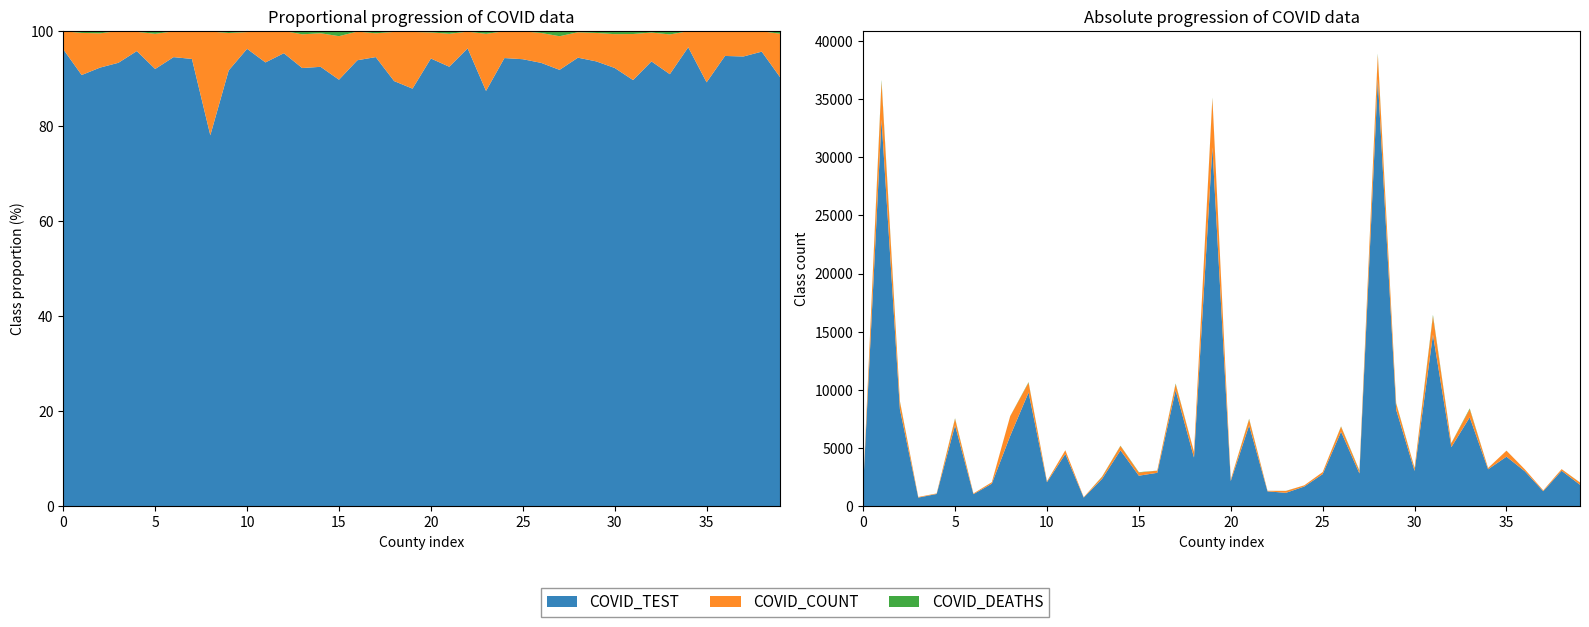

Reading right to left, extract all data points from this chart.

COVID_TEST: Jennings=1854	Jefferson=3059	Jay=1304	Jasper=3013	Jackson=4269	Huntington=3185	Howard=7650	Henry=5088	Hendricks=14750	Harrison=3046	Hancock=8292	Hamilton=36711	Greene=2828	Grant=6412	Gibson=2771	Fulton=1705	Franklin=1164	Fountain=1291	Floyd=6958	Fayette=2180	Elkhart=30854	Dubois=4193	Delaware=9974	De Kalb=2882	Decatur=2635	Dearborn=4818	Daviess=2365	Crawford=754	Clinton=4502	Clay=2078	Clark=9786	Cass=6053	Carroll=1952	Brown=1048	Boone=6962	Blackford=1064	Benton=753	Bartholomew=8337	Allen=33231	Adams=1672
COVID_COUNT: Jennings=188	Jefferson=137	Jay=74	Jasper=165	Jackson=514	Huntington=111	Howard=704	Henry=330	Hendricks=1594	Harrison=235	Hancock=530	Hamilton=2082	Greene=218	Grant=432	Gibson=173	Fulton=102	Franklin=160	Fountain=47	Floyd=522	Fayette=127	Elkhart=4189	Dubois=485	Delaware=528	De Kalb=185	Decatur=269	Dearborn=368	Daviess=182	Crawford=37	Clinton=316	Clay=76	Clark=840	Cass=1692	Carroll=120	Brown=60	Boone=560	Blackford=45	Benton=54	Bartholomew=651	Allen=3245	Adams=66
COVID_DEATHS: Jennings=12	Jefferson=2	Jay=0	Jasper=2	Jackson=3	Huntington=2	Howard=61	Henry=18	Hendricks=105	Harrison=22	Hancock=37	Hamilton=103	Greene=34	Grant=29	Gibson=2	Fulton=1	Franklin=8	Fountain=2	Floyd=44	Fayette=7	Elkhart=70	Dubois=9	Delaware=52	De Kalb=4	Decatur=32	Dearborn=25	Daviess=18	Crawford=0	Clinton=3	Clay=5	Clark=45	Cass=9	Carroll=2	Brown=1	Boone=45	Blackford=2	Benton=0	Bartholomew=45	Allen=149	Adams=1